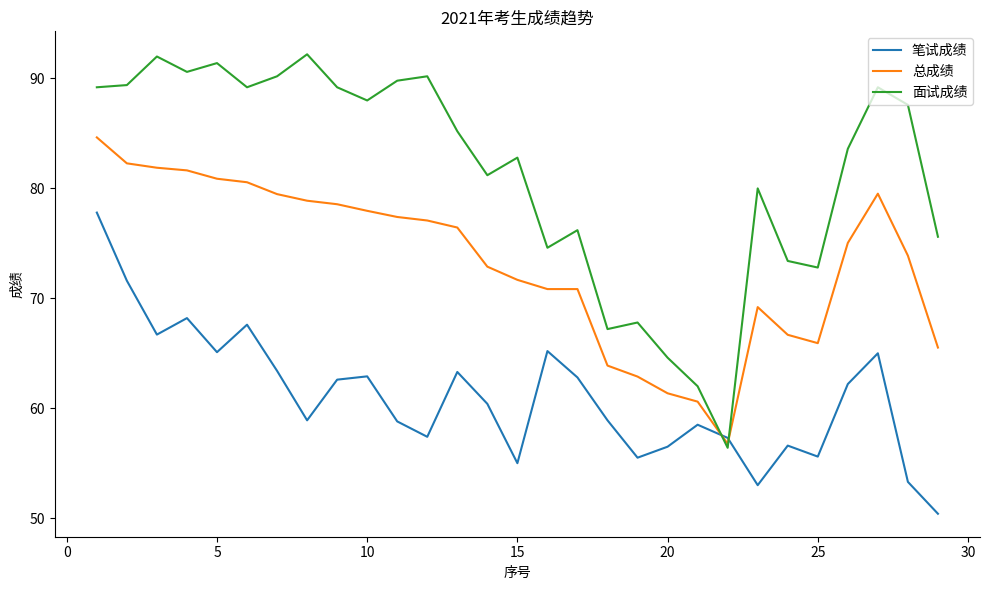

What is the greatest value displayed?

92.2